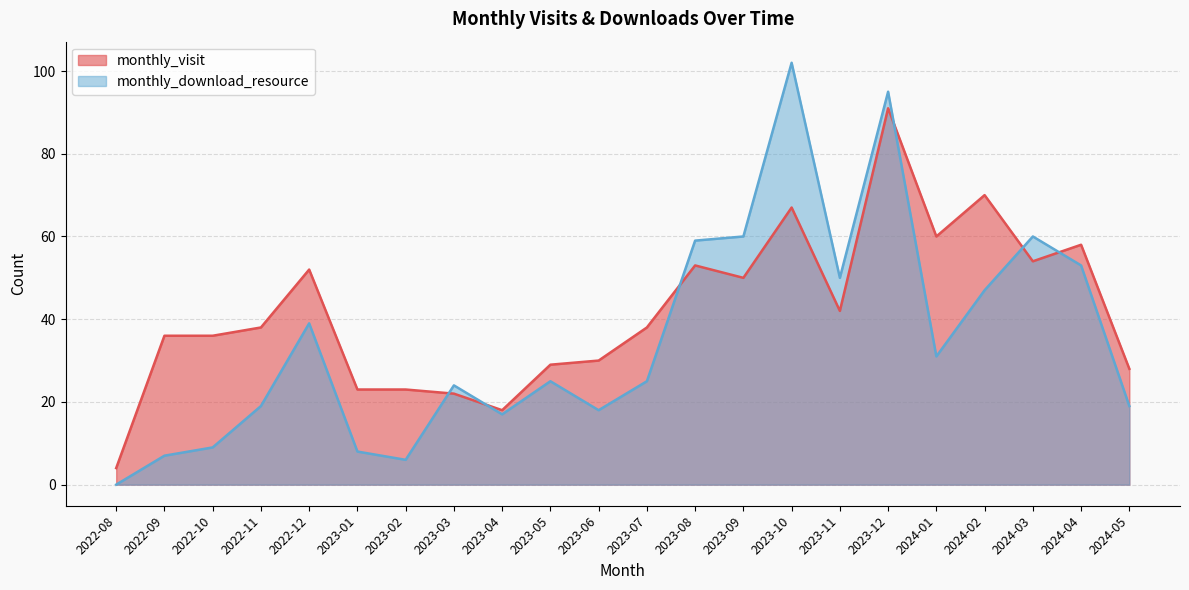

Read the monthly_visit value at 2023-05.

29